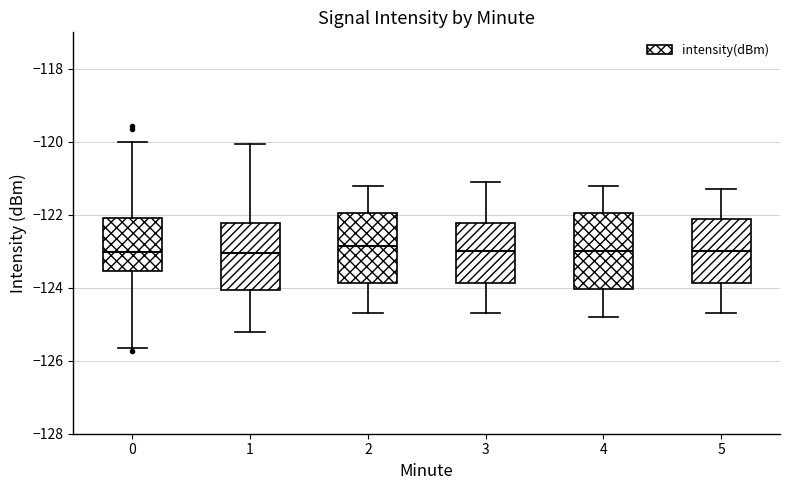

Where does the upper whisker of the box at x = 5 end on the y-axis? The values are not printed on the chart, so give them approximately, as read against the axis.

-121.2